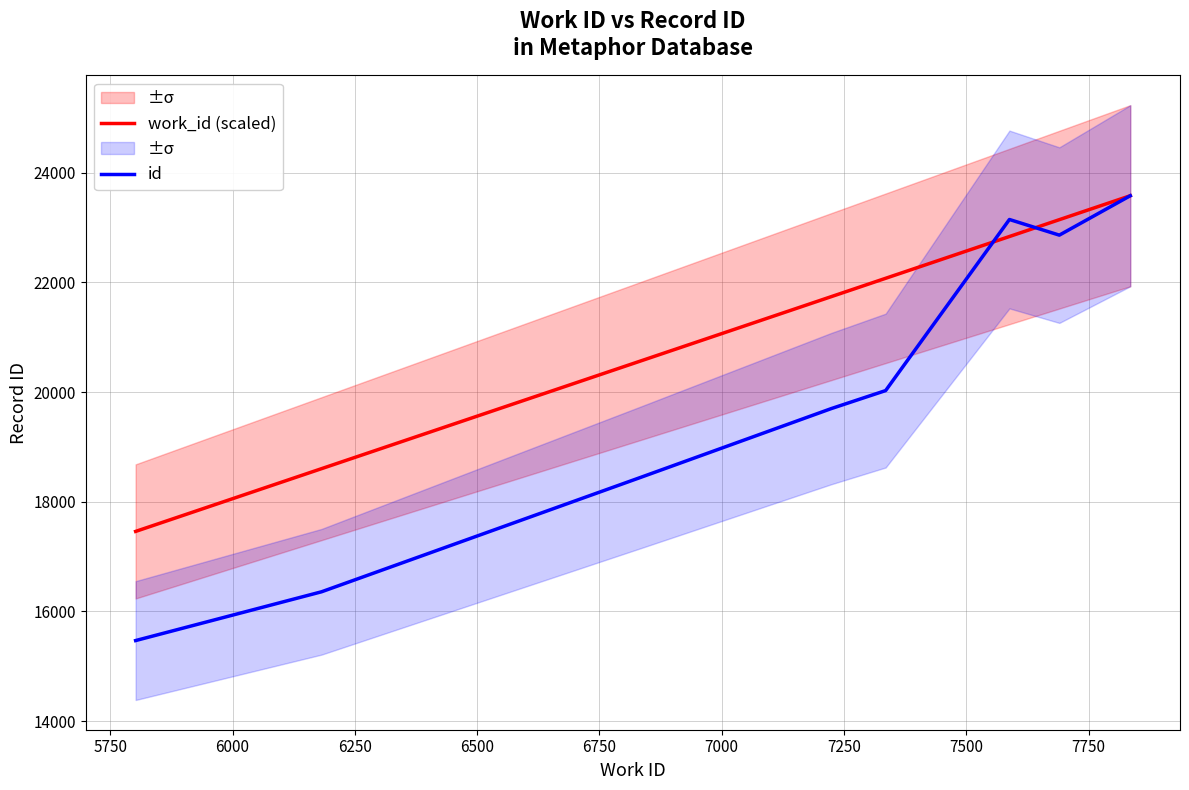

True or false: work_id (scaled) has a value of 38895.0 at 6750.

False